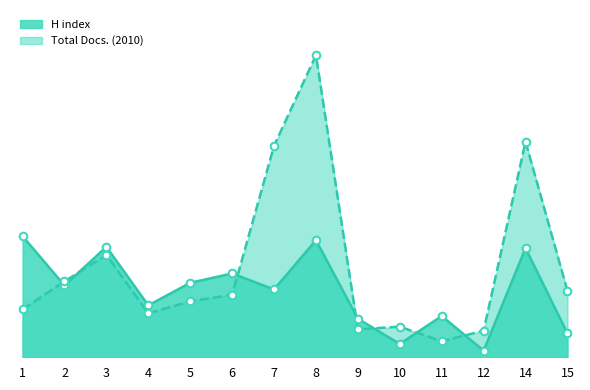

Which series has the largest total across all categories?

Total Docs. (2010)